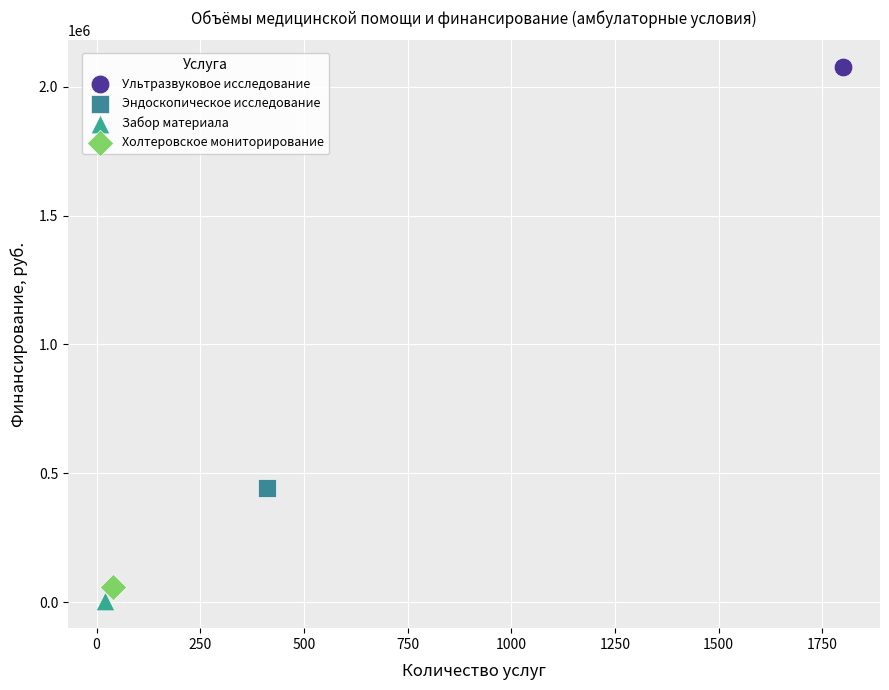

Which series reaches the maximum Y coordinate?

Ультразвуковое исследование